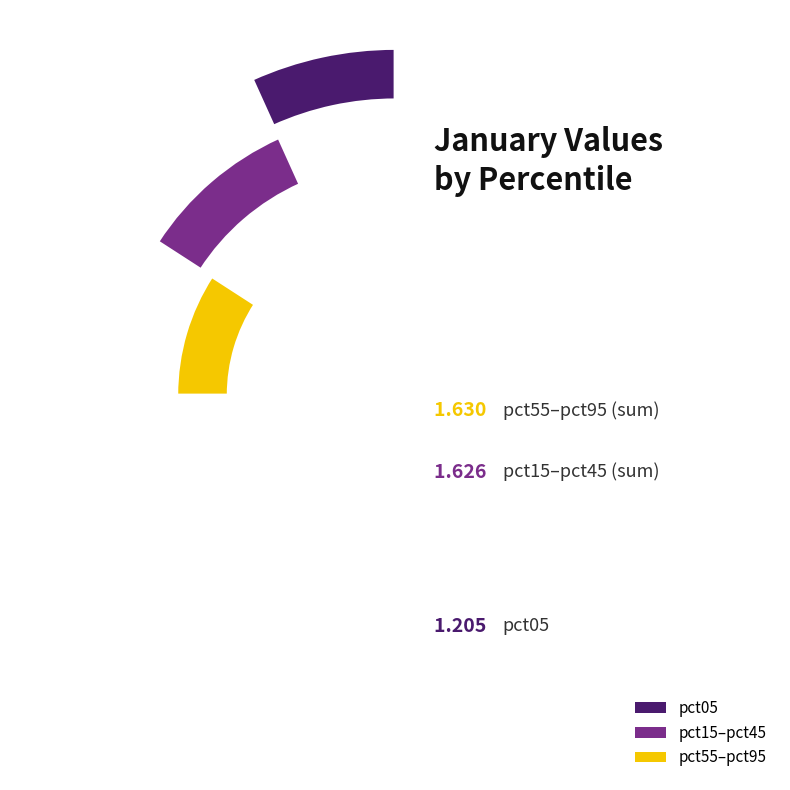

Is there any slice that represents more than half of the pie?

No